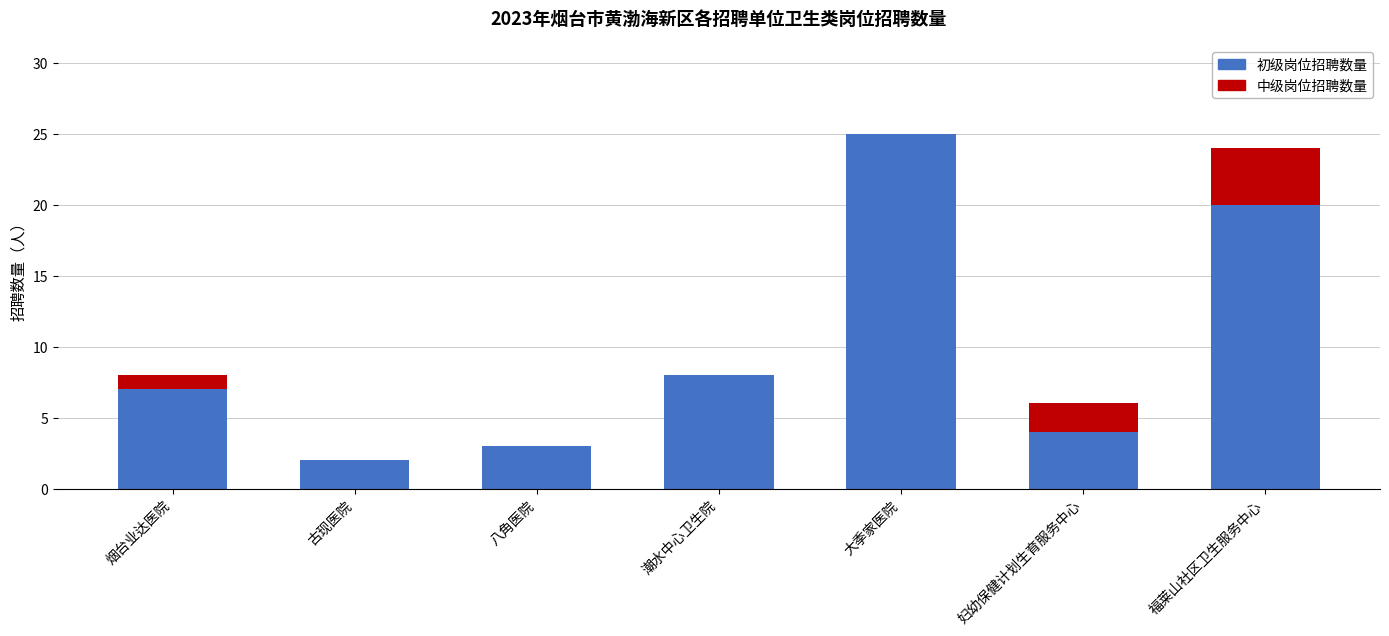

What is the sum of all 初级岗位招聘数量 values?

69